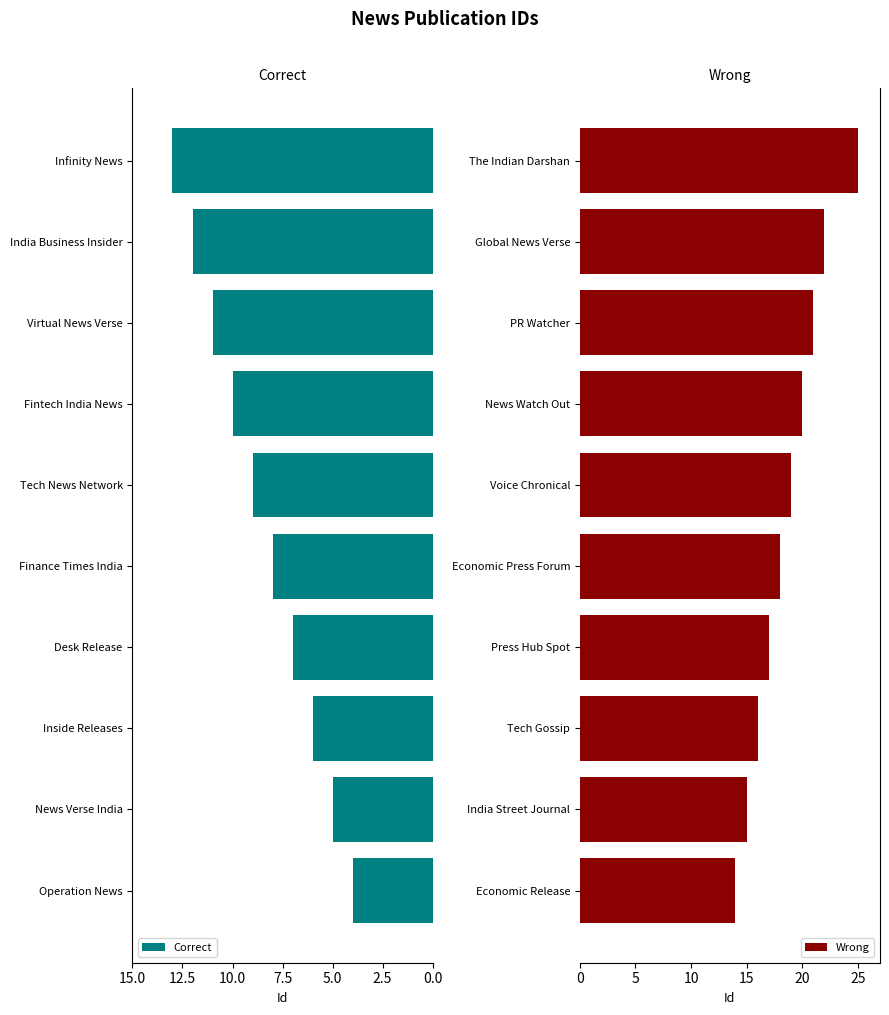

What is the lowest value of the Correct series?

4